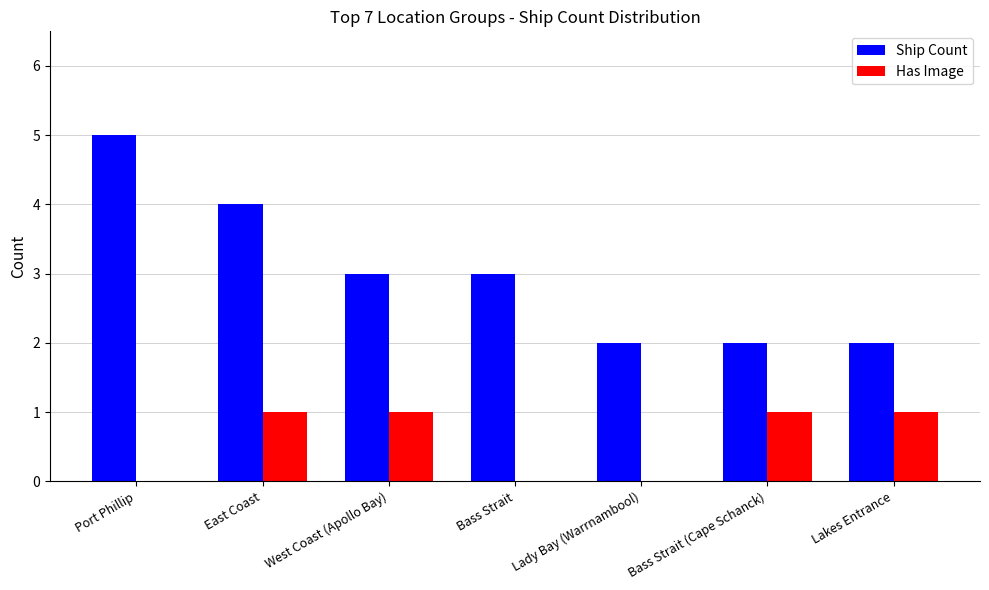

Is it true that Has Image equals 1 at Lakes Entrance?

True